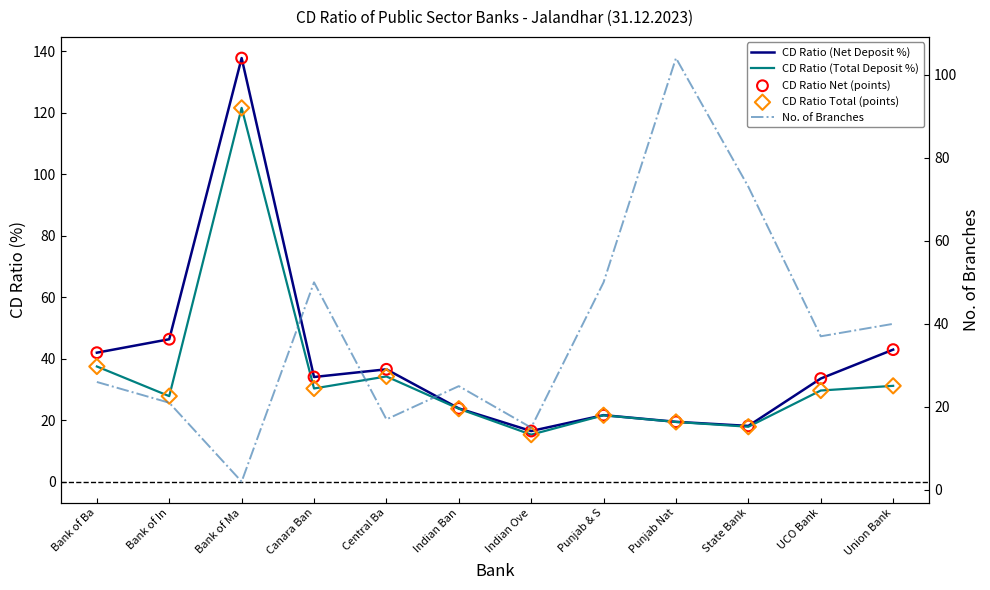

What is the total value across all series at Indian Ove?

78.5